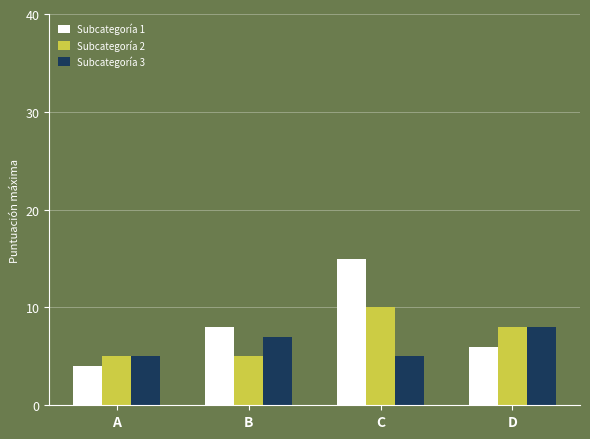

How many data points does each series have?

4